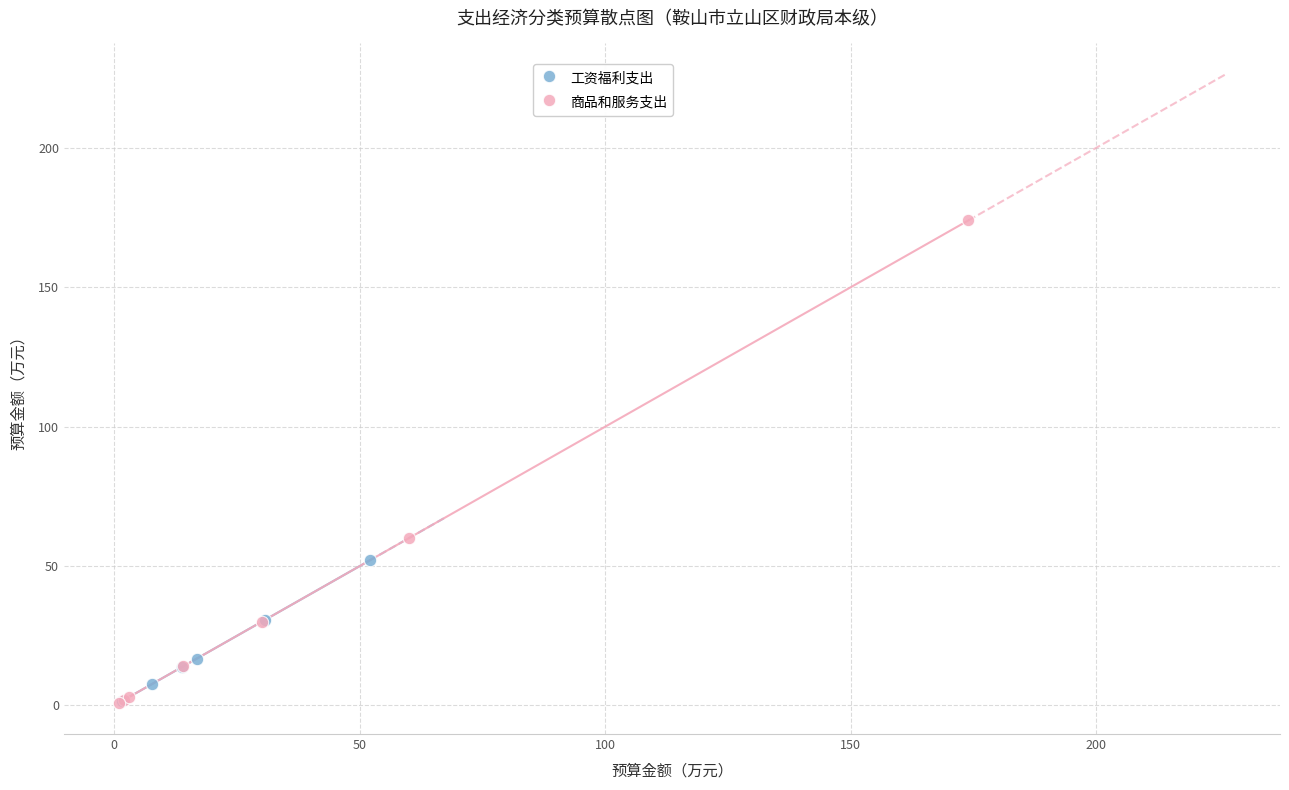

Which series has the largest Y range (max minus min)?

商品和服务支出